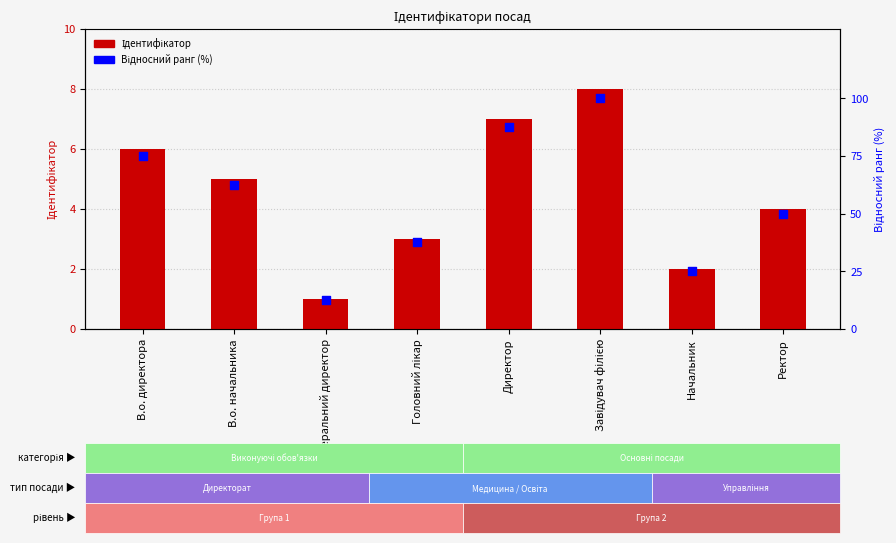

At how many categories does at least one series exceed 52?

4